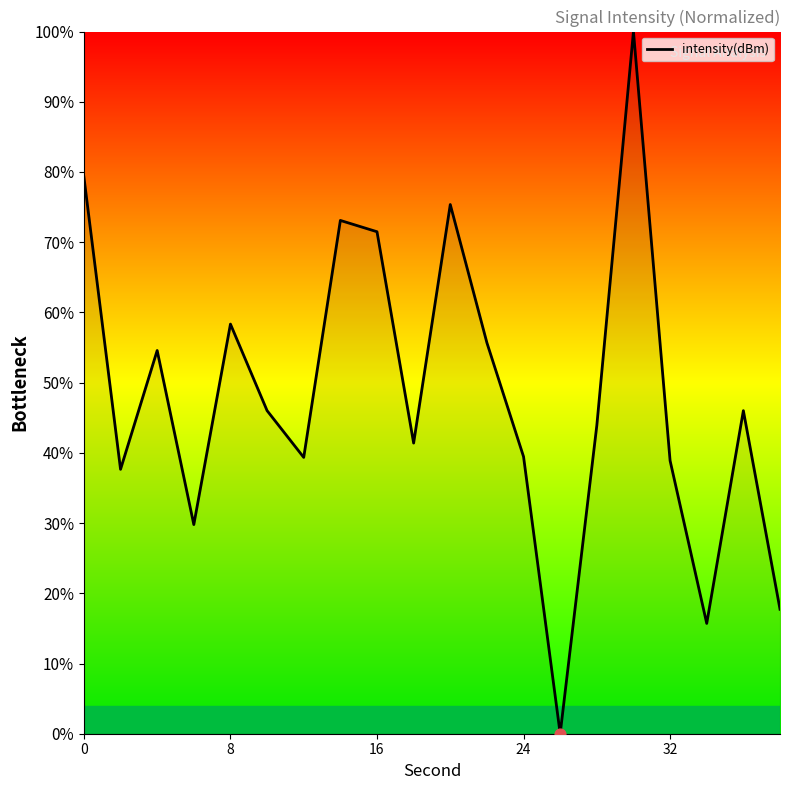

What is the maximum value shown in the chart?

100.0